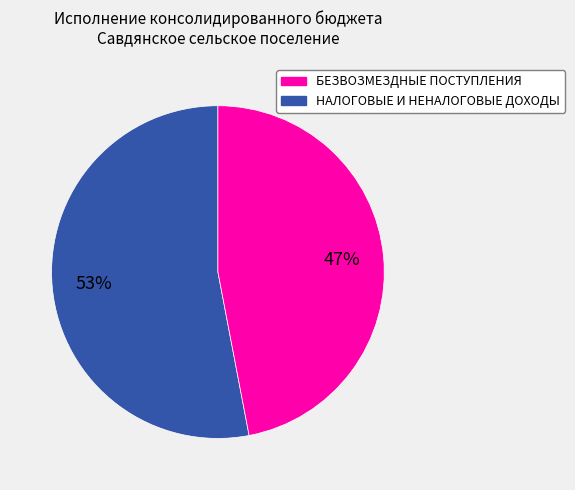

Count the number of slices in the pie.

2